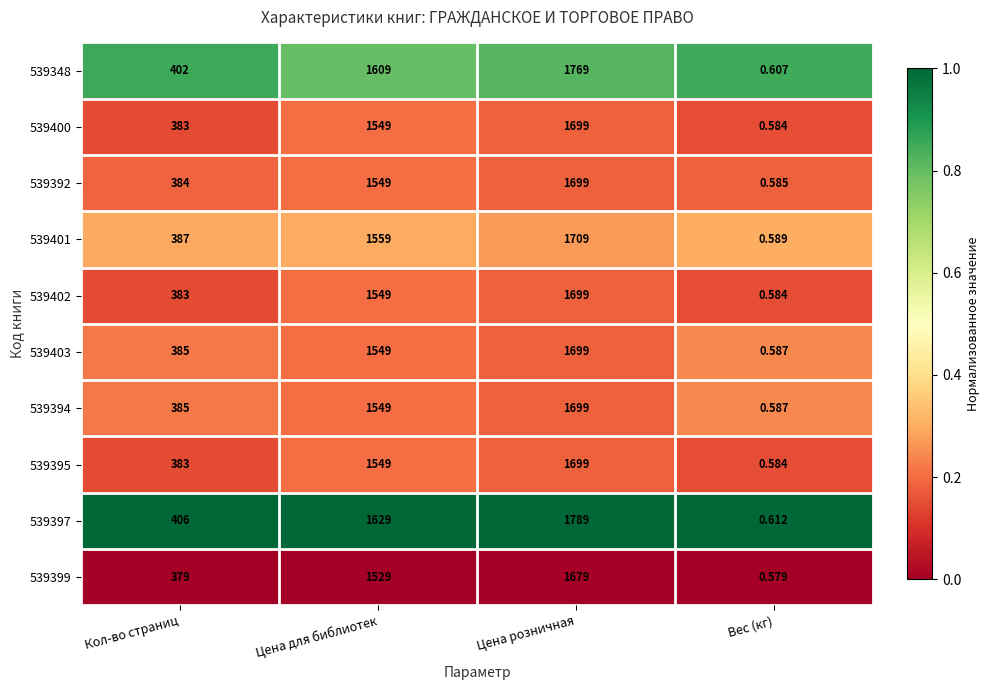

At which category is the sum across all series the highest?

Цена розничная